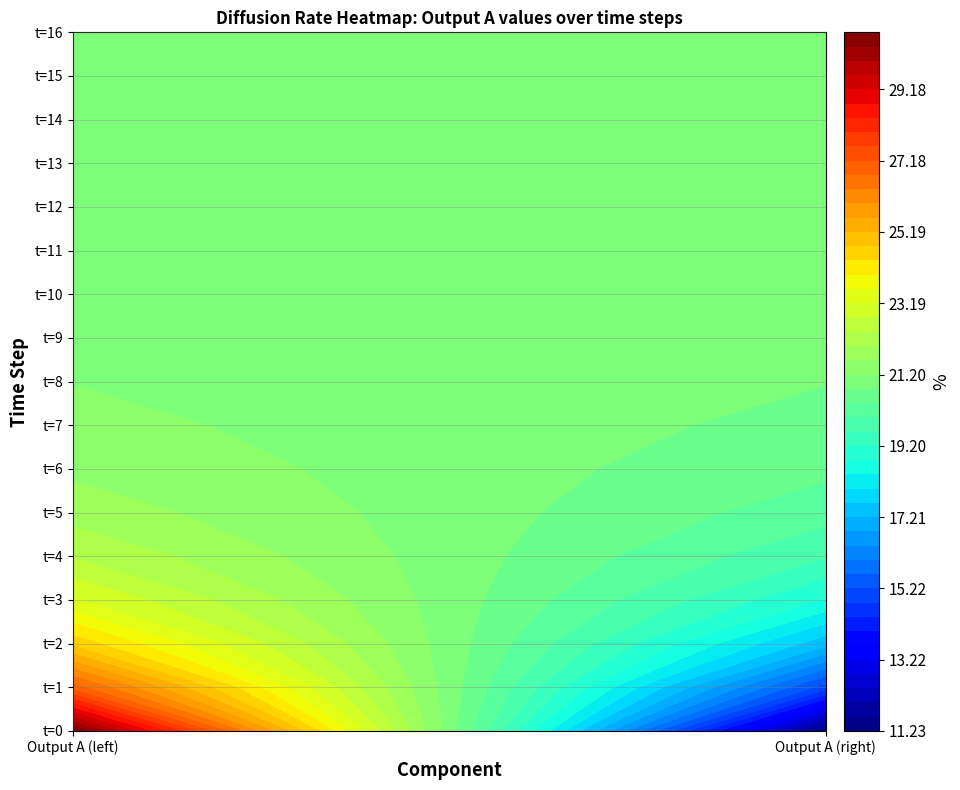

What is the sum of all Output A step 0 values?

42.0